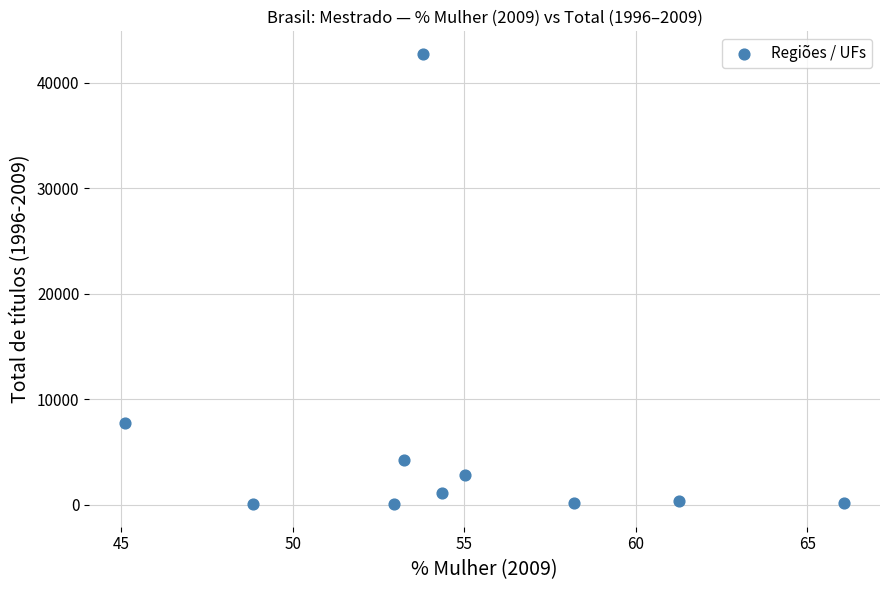

What Y value in the scatter plot is closest to 21409?

7778